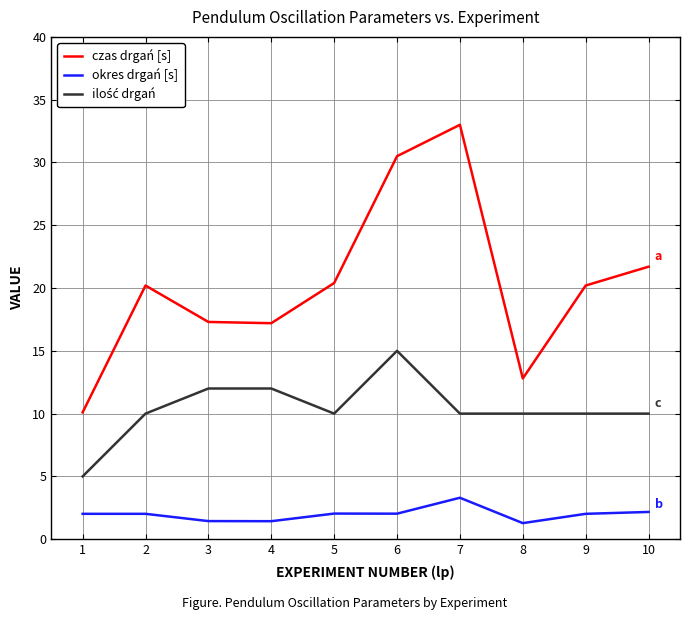

What is the smallest value displayed?

1.3